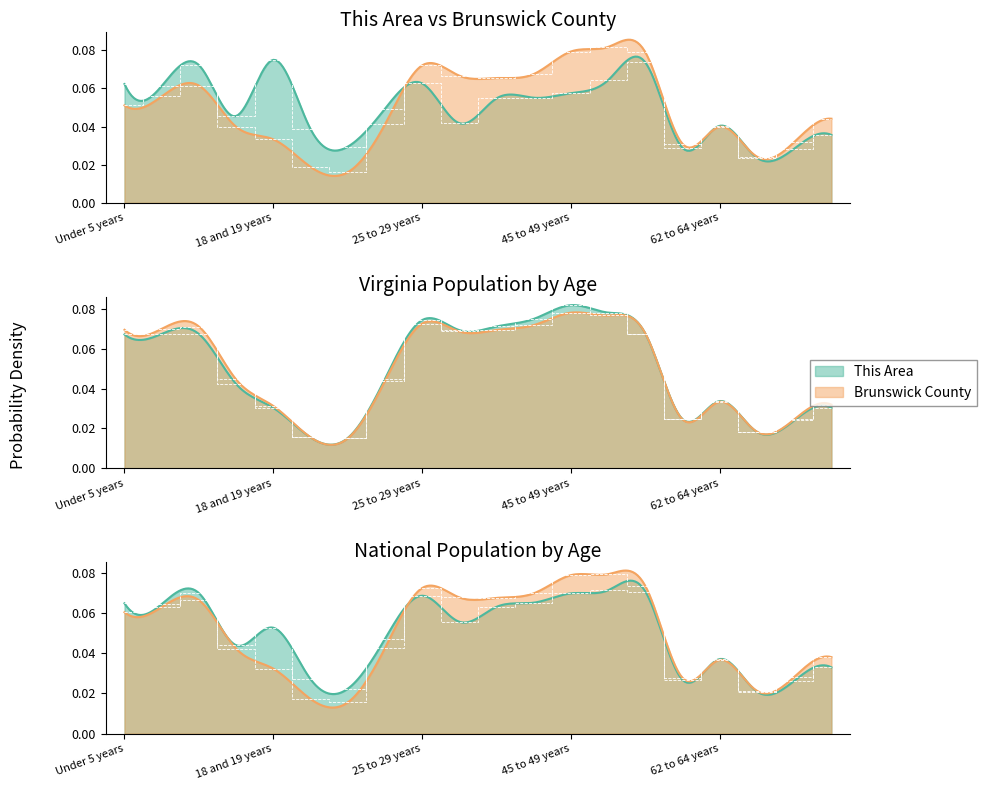

Reading left to right, what are all the values shown in this chart?

This Area: 0.1	0.1	0.1	0.0	0.1	0.0	0.0	0.0	0.1	0.0	0.1	0.1	0.1	0.1	0.1	0.0	0.0	0.0	0.0	0.0
Brunswick County: 0.1	0.1	0.1	0.0	0.0	0.0	0.0	0.0	0.1	0.1	0.1	0.1	0.1	0.1	0.1	0.0	0.0	0.0	0.0	0.0
Virginia: 0.1	0.1	0.1	0.0	0.0	0.0	0.0	0.0	0.1	0.1	0.1	0.1	0.1	0.1	0.1	0.0	0.0	0.0	0.0	0.0
National: 0.1	0.1	0.1	0.0	0.0	0.0	0.0	0.0	0.1	0.1	0.1	0.1	0.1	0.1	0.1	0.0	0.0	0.0	0.0	0.0